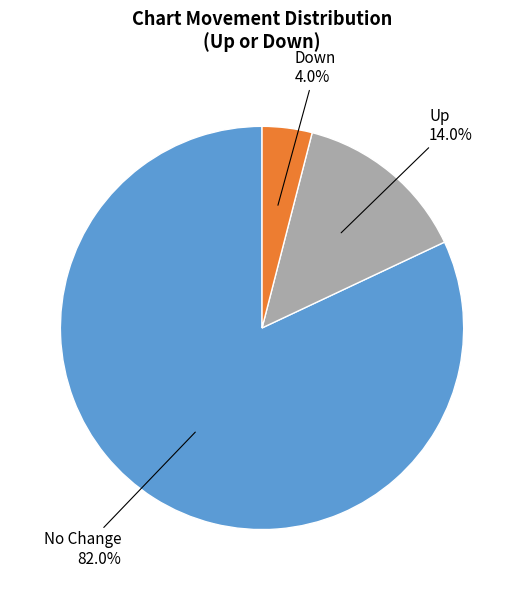

To the nearest percent, what is the difference between the largest and smallest slice percentages?

78%